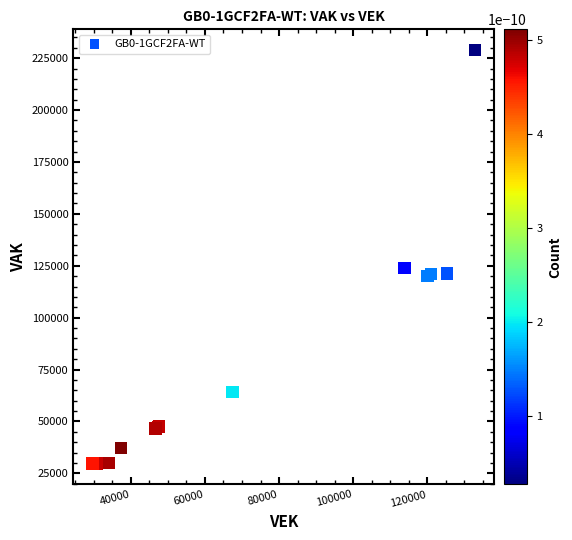

What Y value in the scatter plot is closest to 129289?

124002